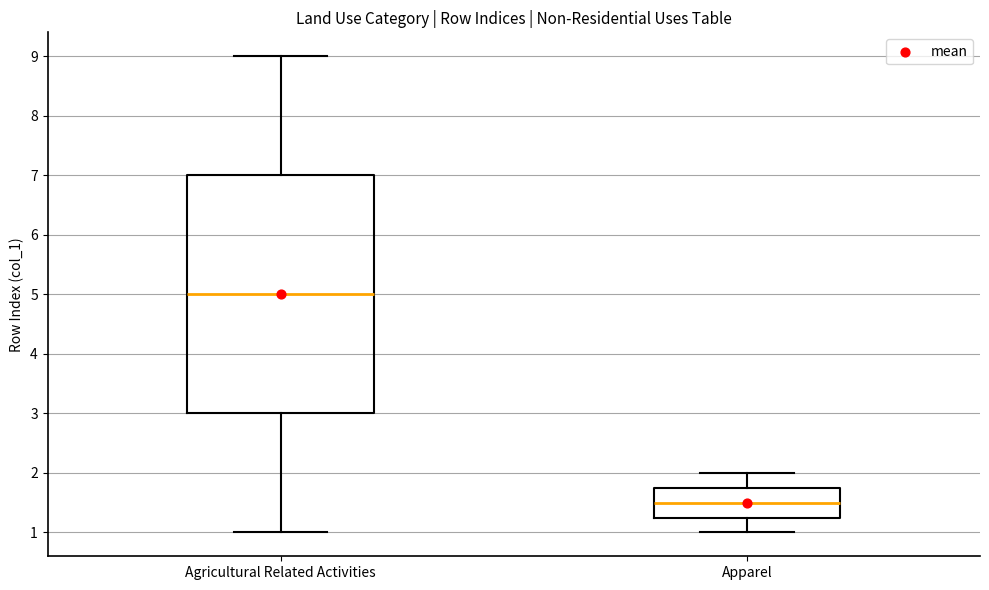

Which box is the tallest, from its lower edge to its upper edge?

Agricultural Related Activities